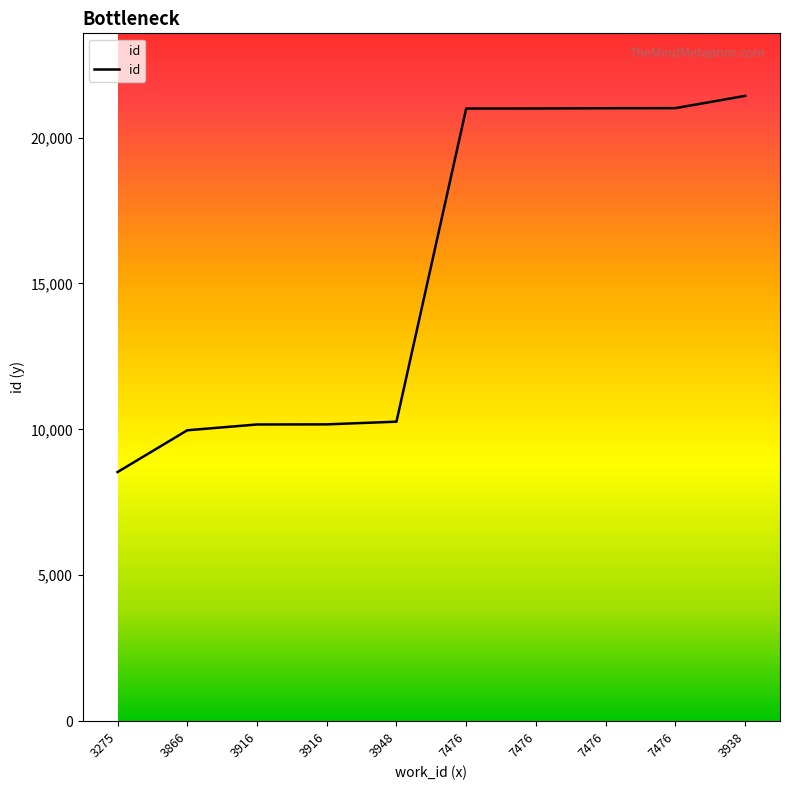

How many lines are shown in the chart?

1